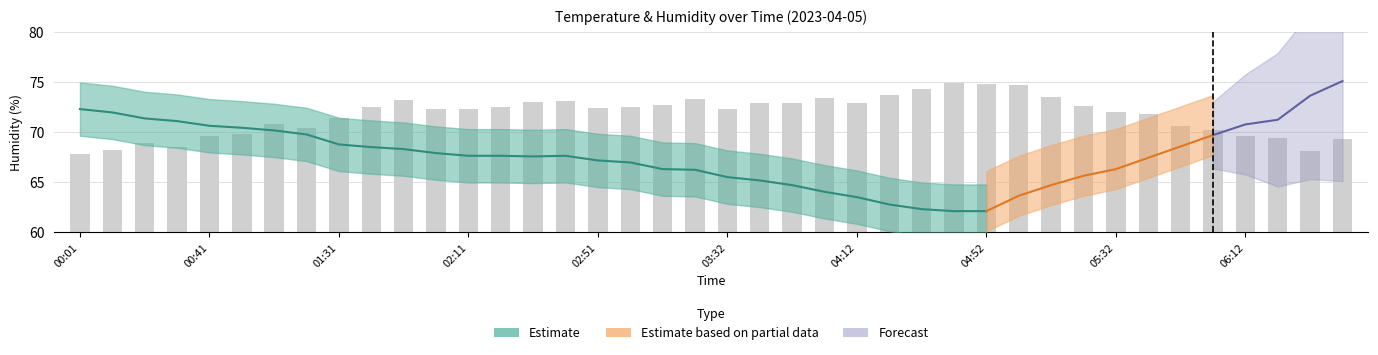

What is the sum of all values?

2871.2